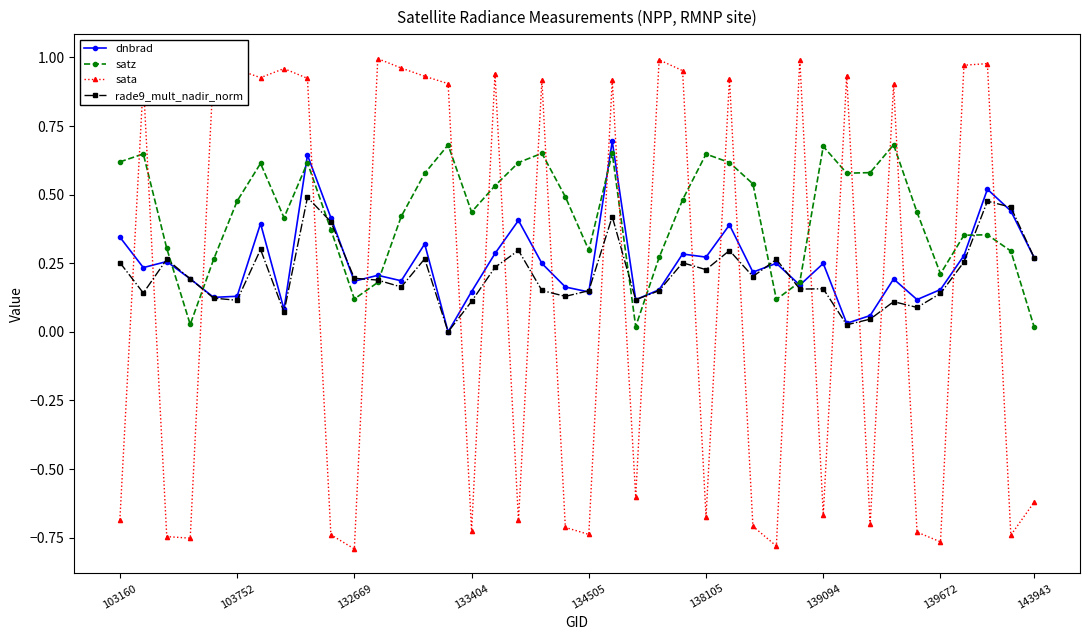

Which series has the largest total across all categories?

satz